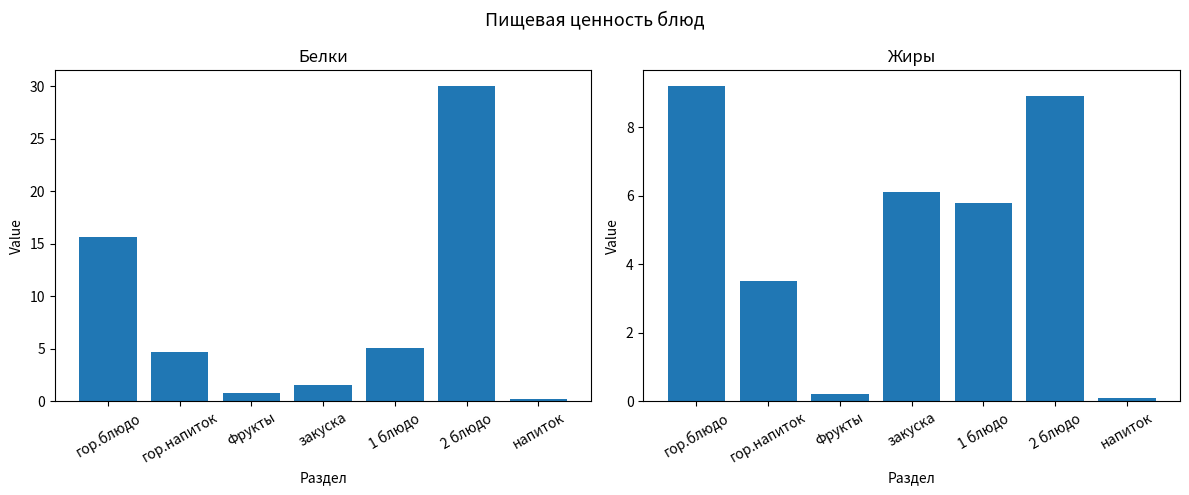

Reading left to right, list all the values displayed in this chart.

Белки: 15.6	4.7	0.8	1.5	5.1	30.0	0.2
Жиры: 9.2	3.5	0.2	6.1	5.8	8.9	0.1